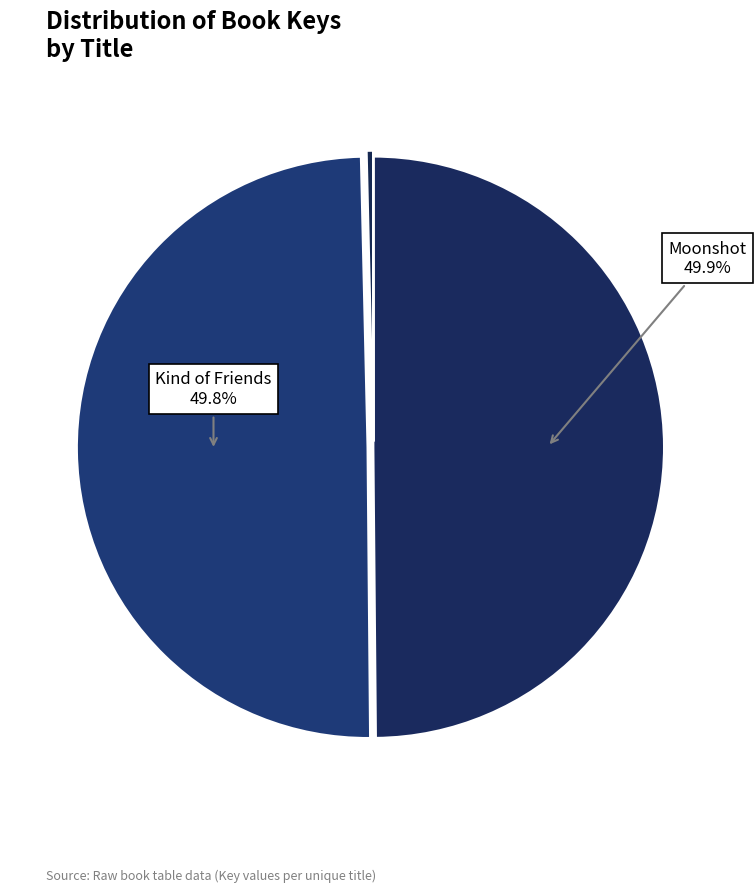

How many segments does this pie chart have?

5